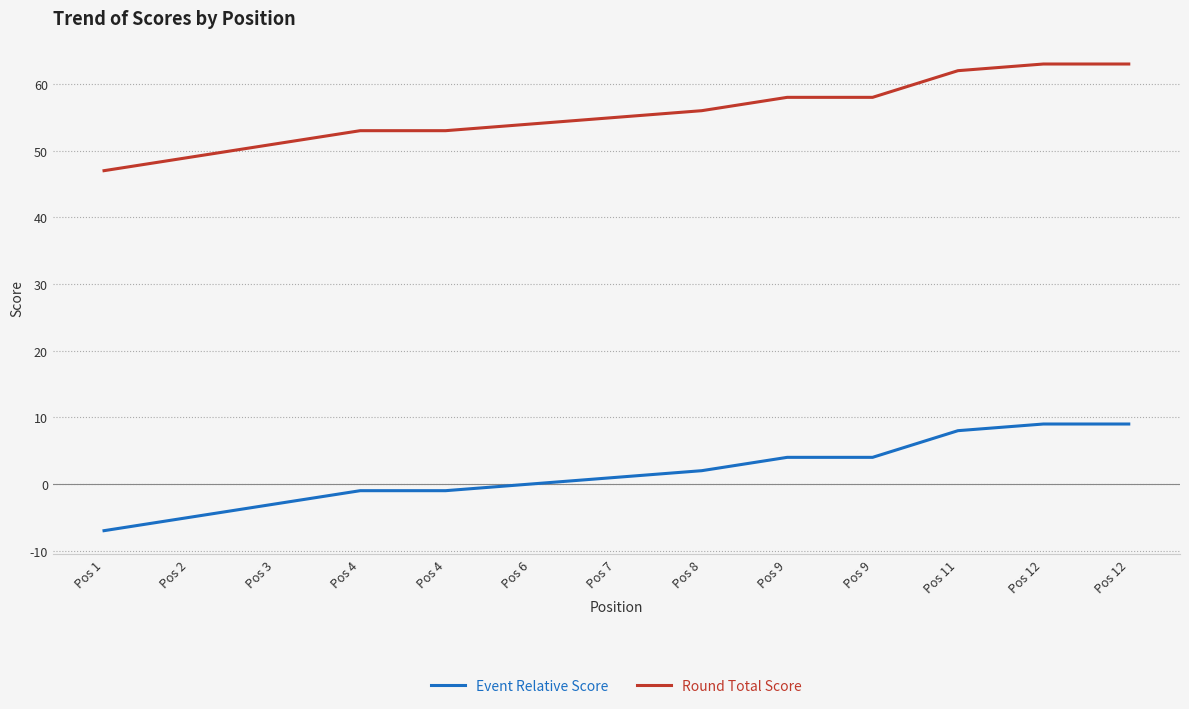

At which label does Round Total Score reach its peak?

Pos 12